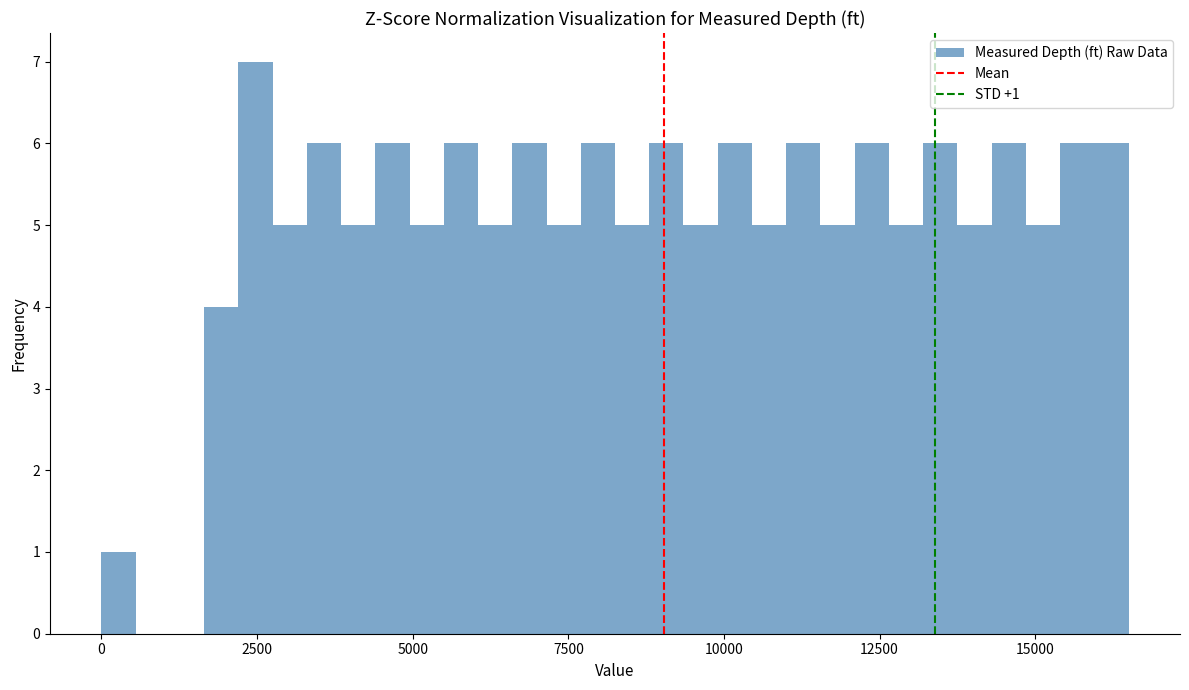

Read against the x-axis, roughly where is the centre of the tallest bar?

2500